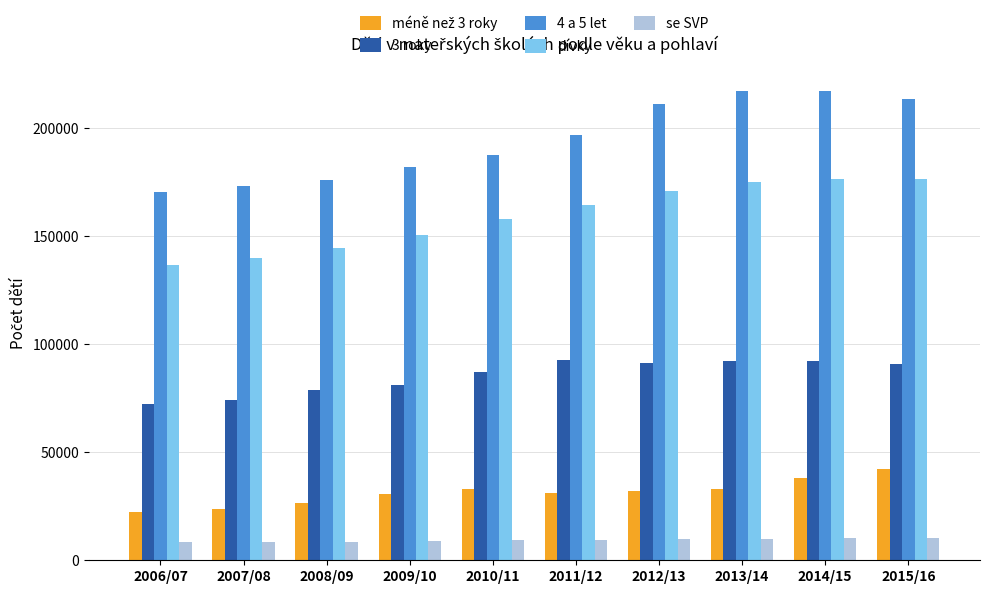

What position from the left is 2013/14?

8